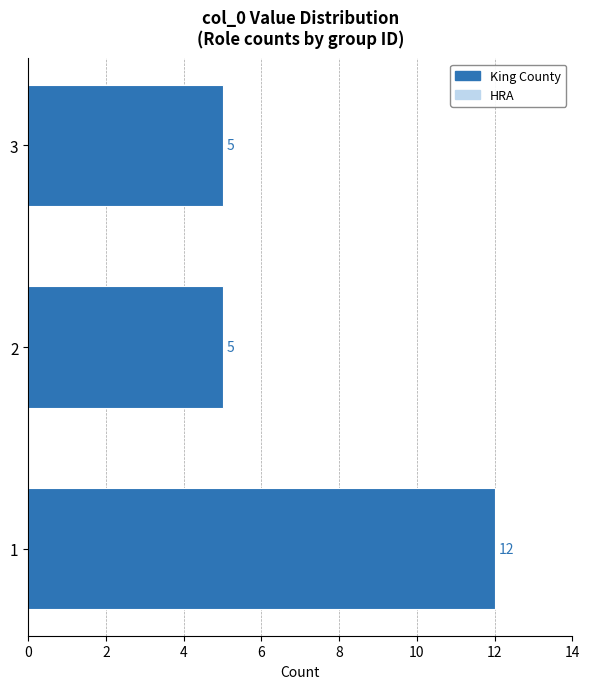

Reading top to bottom, what are all the values shown in this chart?

5	5	12